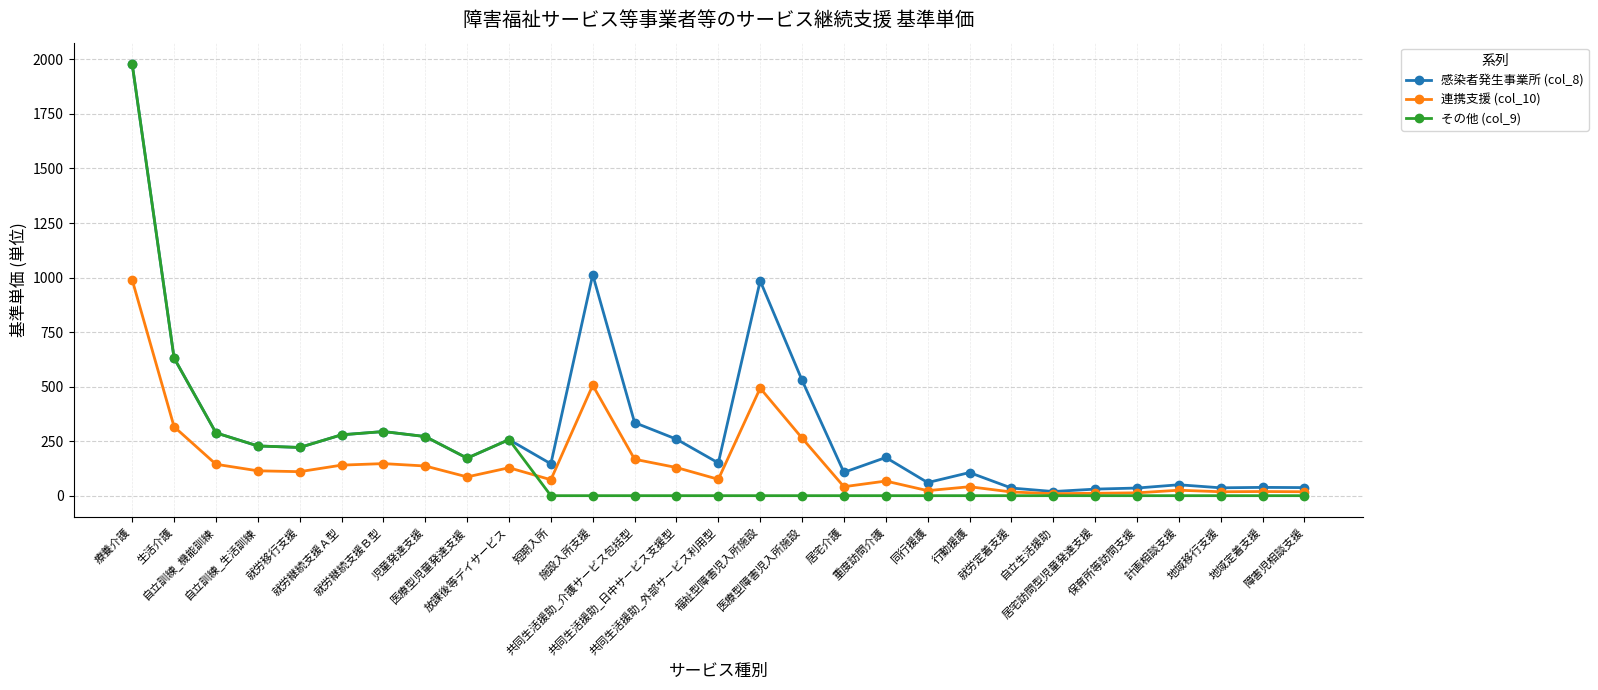

Is this an area chart (filled region under the line)?

No